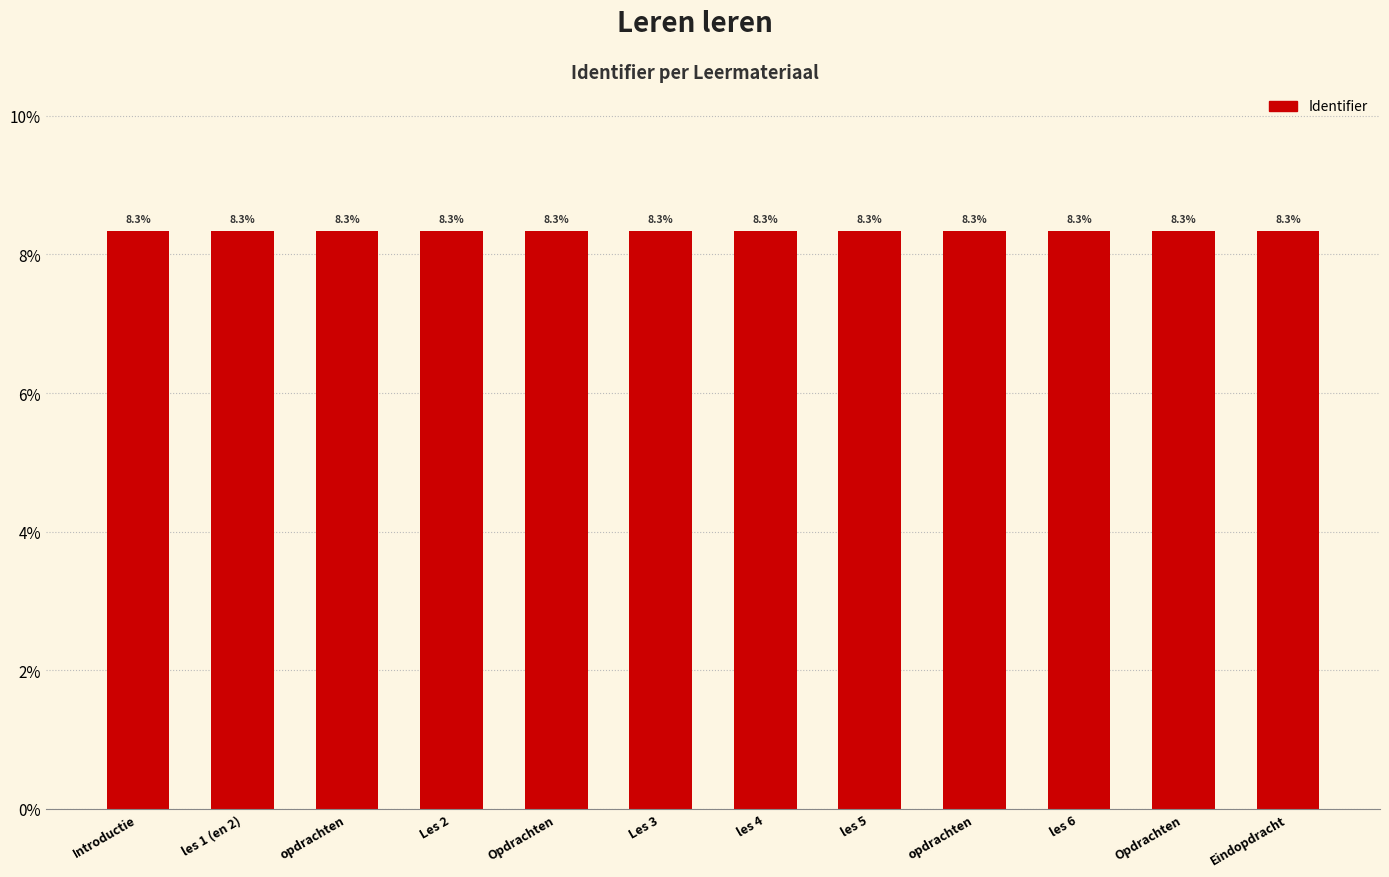

The value at Les 3 is 0.0. True or false?

False